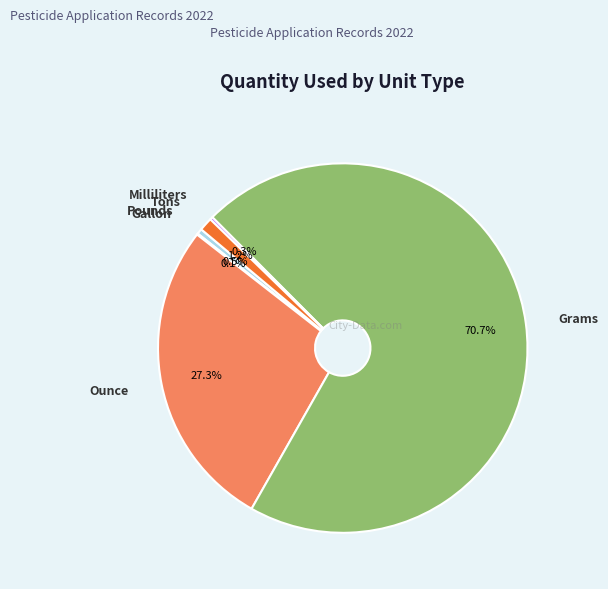

Is there any slice that represents more than half of the pie?

Yes